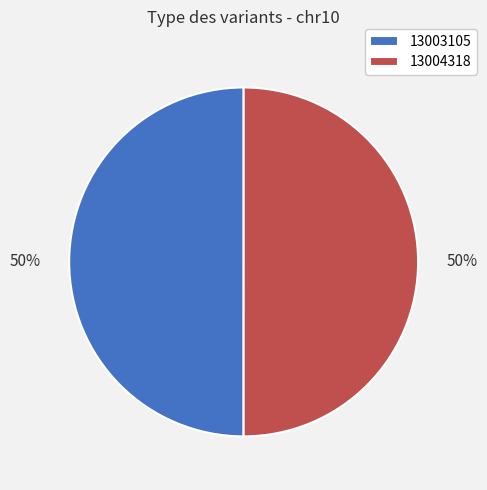

Combined, do 13004318 and 13003105 account for over 50%?

Yes